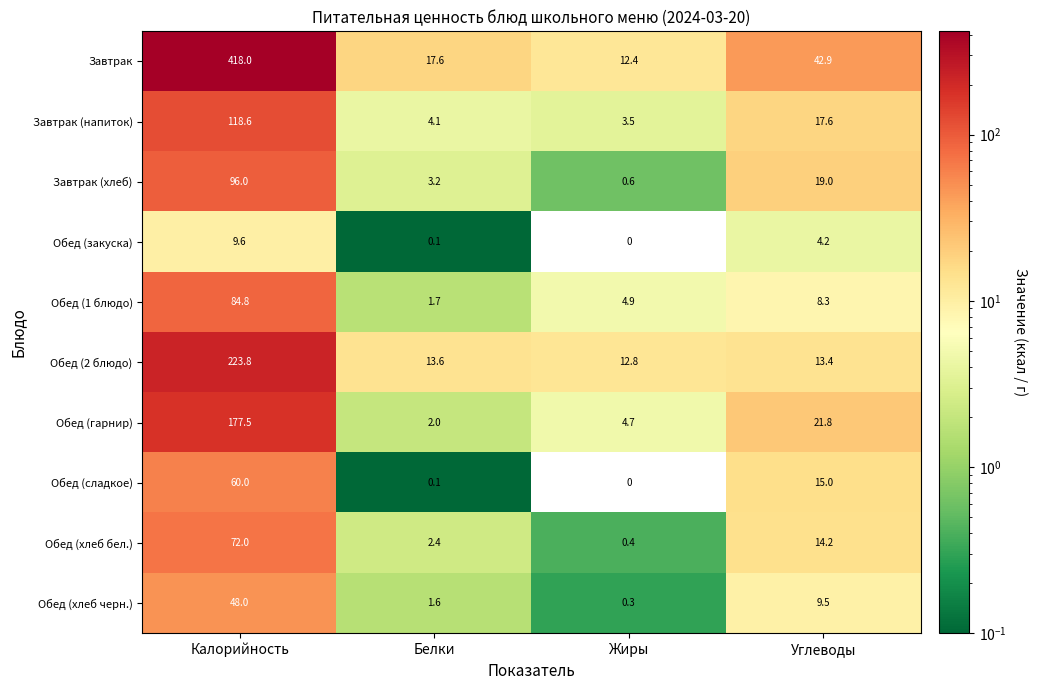

Count the number of data series in this chart.

10